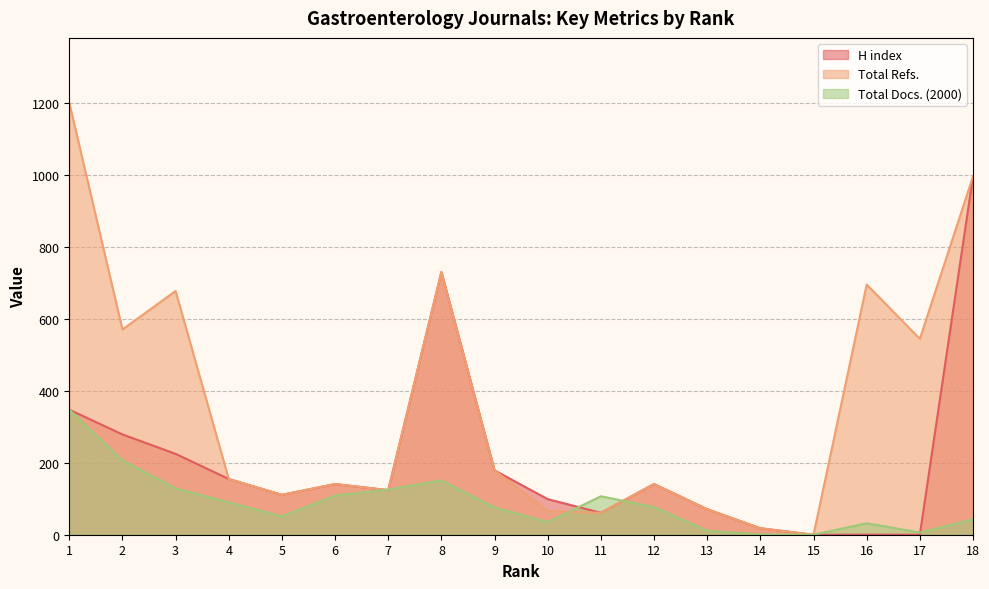

What are all the series names shown in the legend?

H index, Total Refs., Total Docs. (2000)